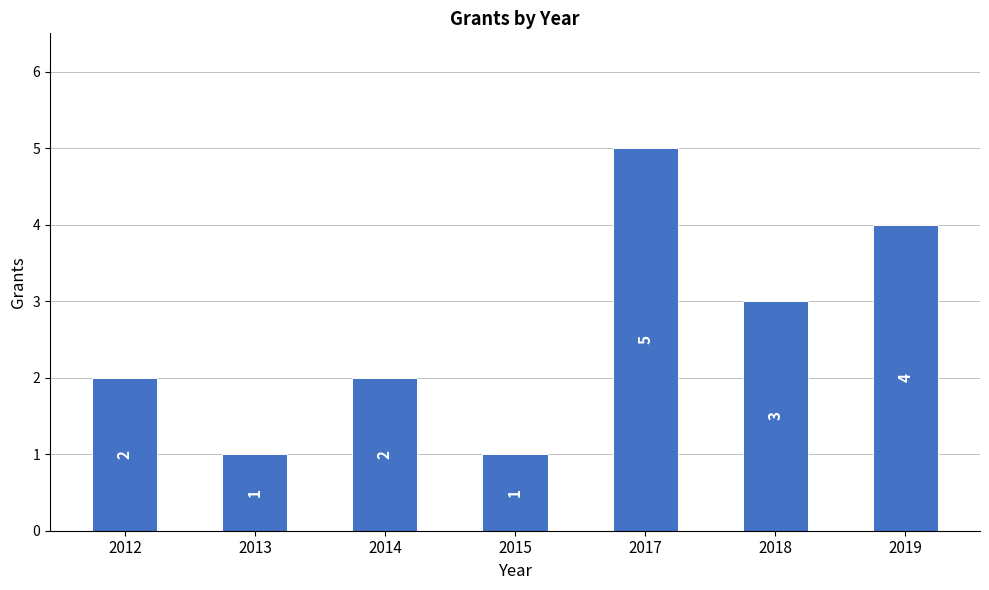

How many data points does each series have?

7